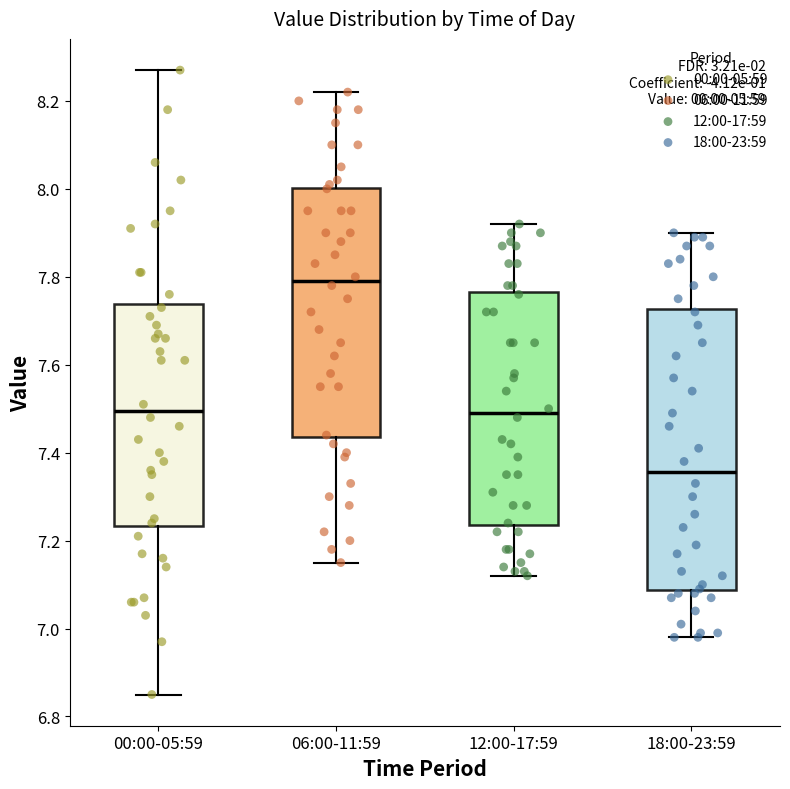

Reading left to right, read every box against the y-axis: the position of its median line, the range the box covers, and the ends of its whiskers. The values are not printed on the chart, so give them approximately, as read against the axis.

00:00-05:59: median 7.50, box 7.24 to 7.74, whiskers 6.86 to 8.28
06:00-11:59: median 7.80, box 7.44 to 8.00, whiskers 7.16 to 8.22
12:00-17:59: median 7.50, box 7.24 to 7.76, whiskers 7.12 to 7.92
18:00-23:59: median 7.36, box 7.08 to 7.72, whiskers 6.98 to 7.90